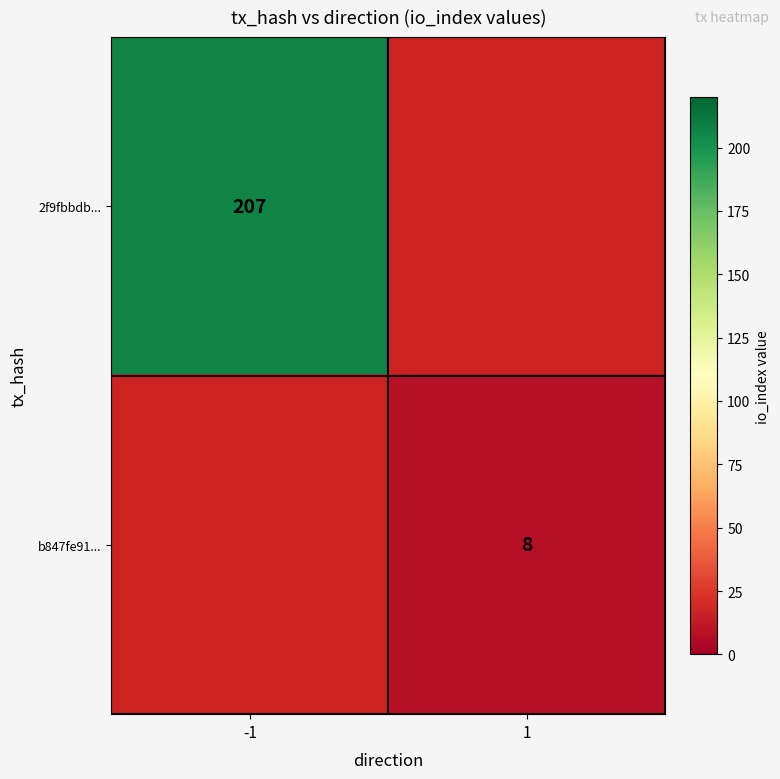

The value of 2f9fbbdb... at -1 is 207. True or false?

True